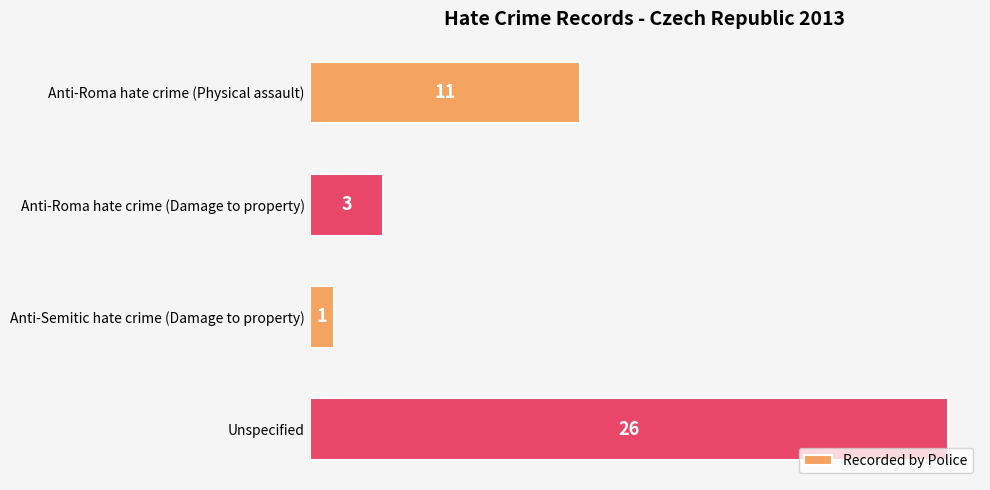

Read the value at Anti-Roma hate crime (Physical assault), to the nearest 10.

10